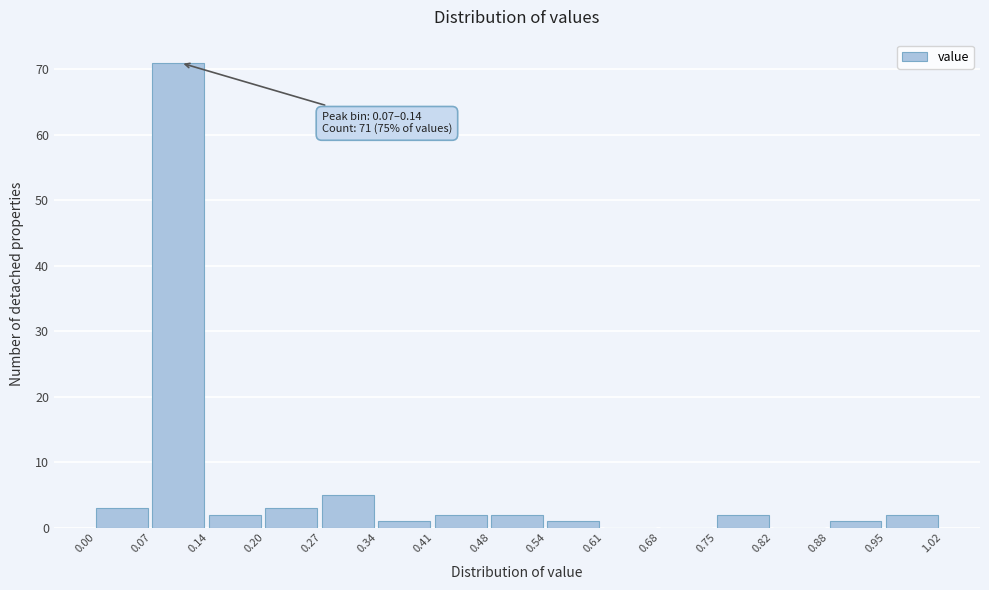

Over which range of the x-axis is the bar tallest?

0.07 to 0.14